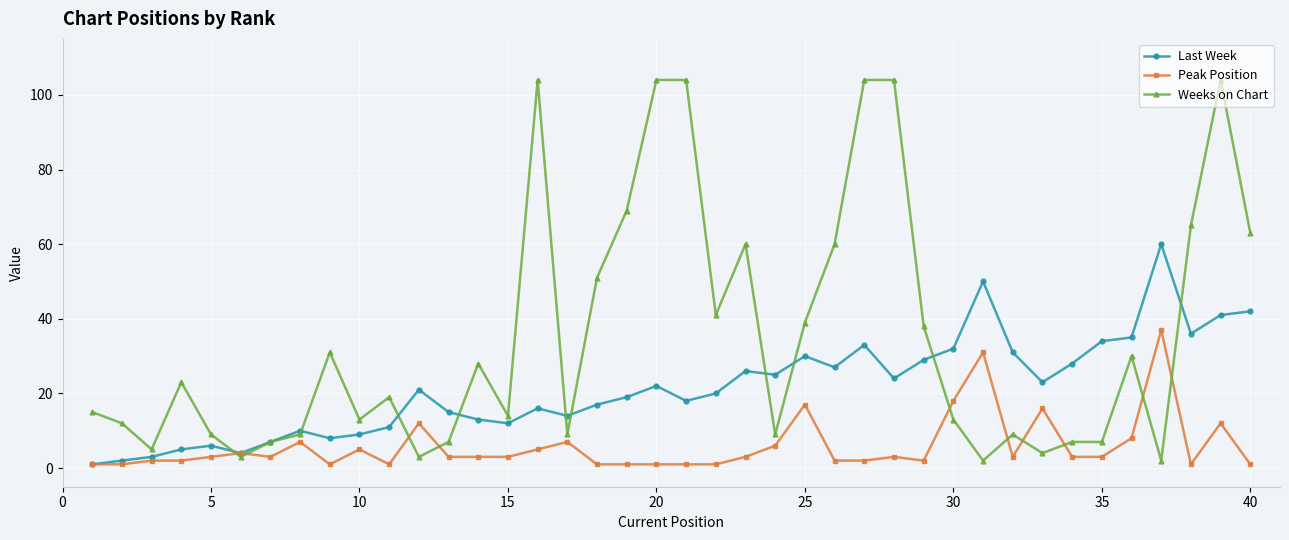

Rank the series by their average value, from lowest to highest.

Peak Position, Last Week, Weeks on Chart